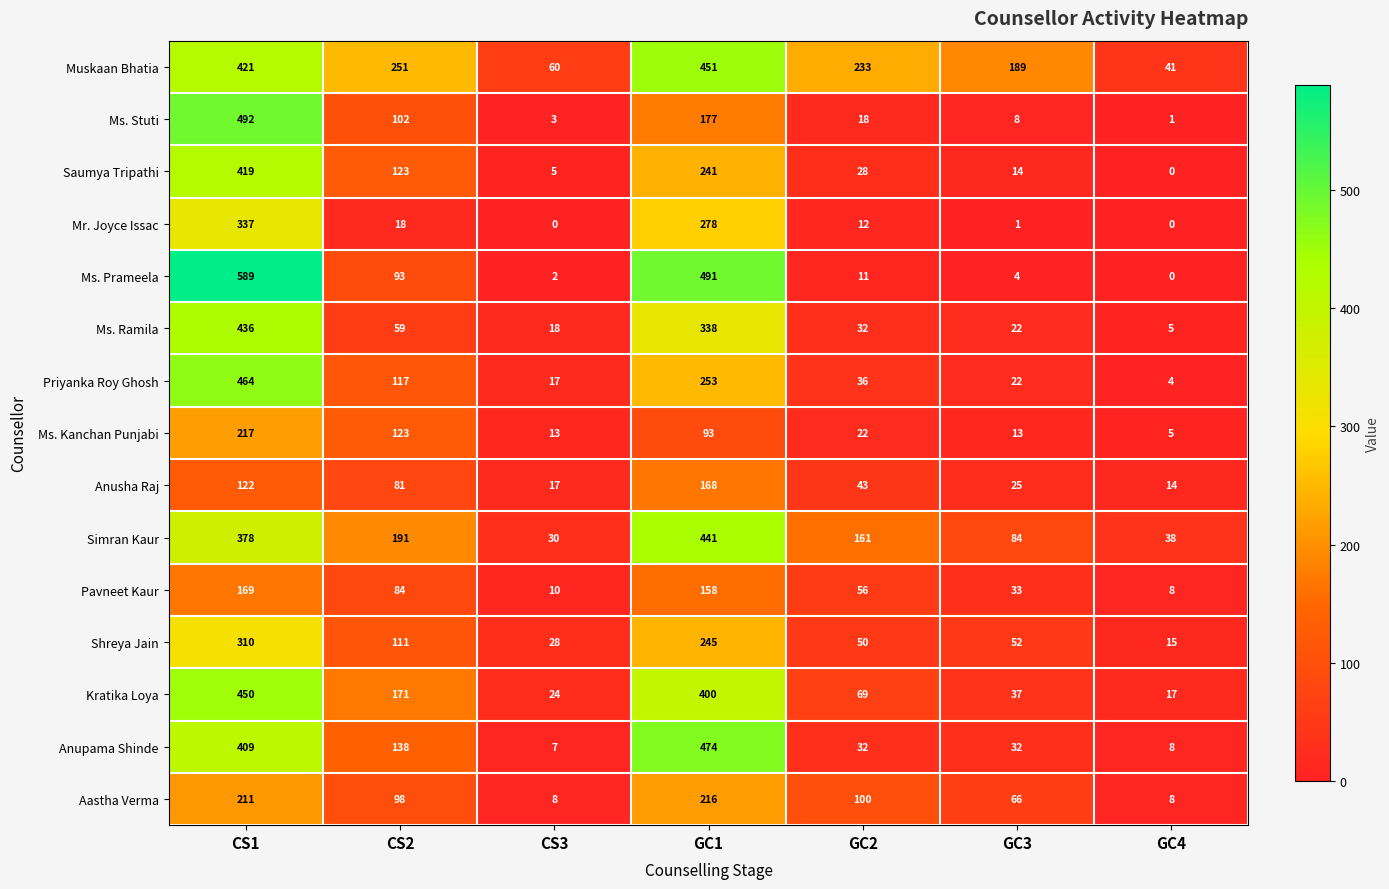

List the series in order of their peak value, highest first.

Ms. Prameela, Ms. Stuti, Anupama Shinde, Priyanka Roy Ghosh, Muskaan Bhatia, Kratika Loya, Simran Kaur, Ms. Ramila, Saumya Tripathi, Mr. Joyce Issac, Shreya Jain, Ms. Kanchan Punjabi, Aastha Verma, Pavneet Kaur, Anusha Raj